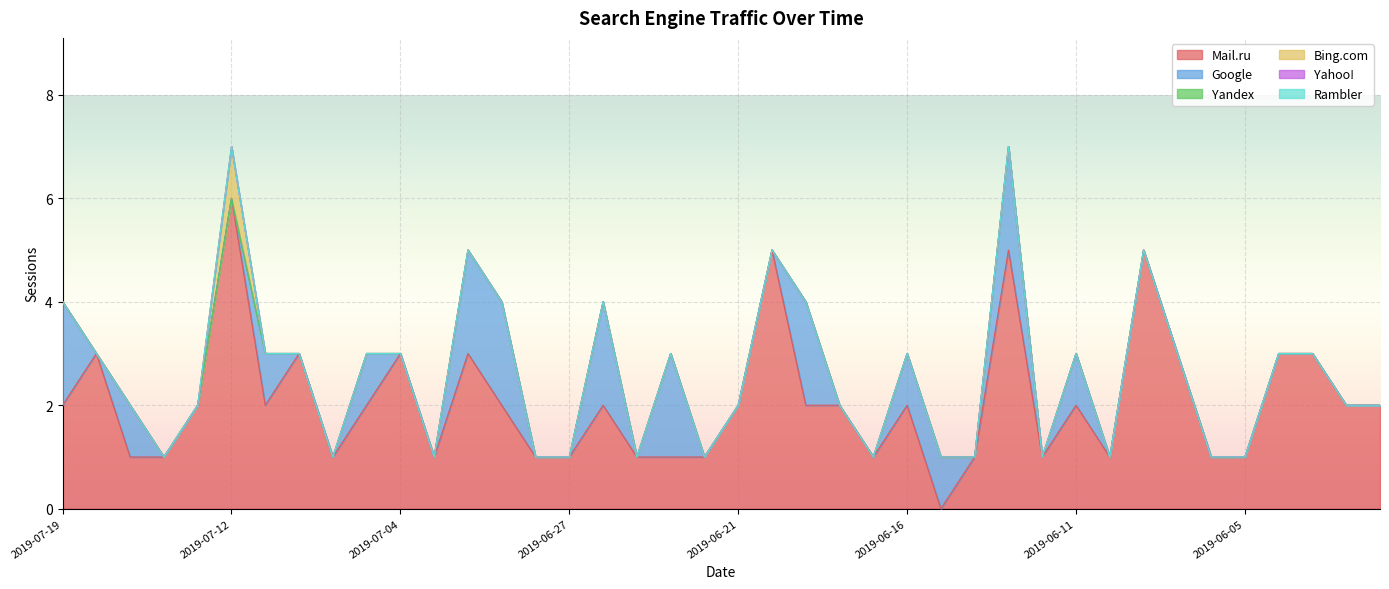

Reading left to right, what are all the values shown in this chart?

Mail.ru: 2	3	1	1	2	6	2	3	1	2	3	1	3	2	1	1	2	1	1	1	2	5	2	2	1	2	0	1	5	1	2	1	5	3	1	1	3	3	2	2
Google: 2	0	1	0	0	0	1	0	0	1	0	0	2	2	0	0	2	0	2	0	0	0	2	0	0	1	1	0	2	0	1	0	0	0	0	0	0	0	0	0
Yandex: 0	0	0	0	0	0	0	0	0	0	0	0	0	0	0	0	0	0	0	0	0	0	0	0	0	0	0	0	0	0	0	0	0	0	0	0	0	0	0	0
Bing.com: 0	0	0	0	0	1	0	0	0	0	0	0	0	0	0	0	0	0	0	0	0	0	0	0	0	0	0	0	0	0	0	0	0	0	0	0	0	0	0	0
Yahoo!: 0	0	0	0	0	0	0	0	0	0	0	0	0	0	0	0	0	0	0	0	0	0	0	0	0	0	0	0	0	0	0	0	0	0	0	0	0	0	0	0
Rambler: 0	0	0	0	0	0	0	0	0	0	0	0	0	0	0	0	0	0	0	0	0	0	0	0	0	0	0	0	0	0	0	0	0	0	0	0	0	0	0	0